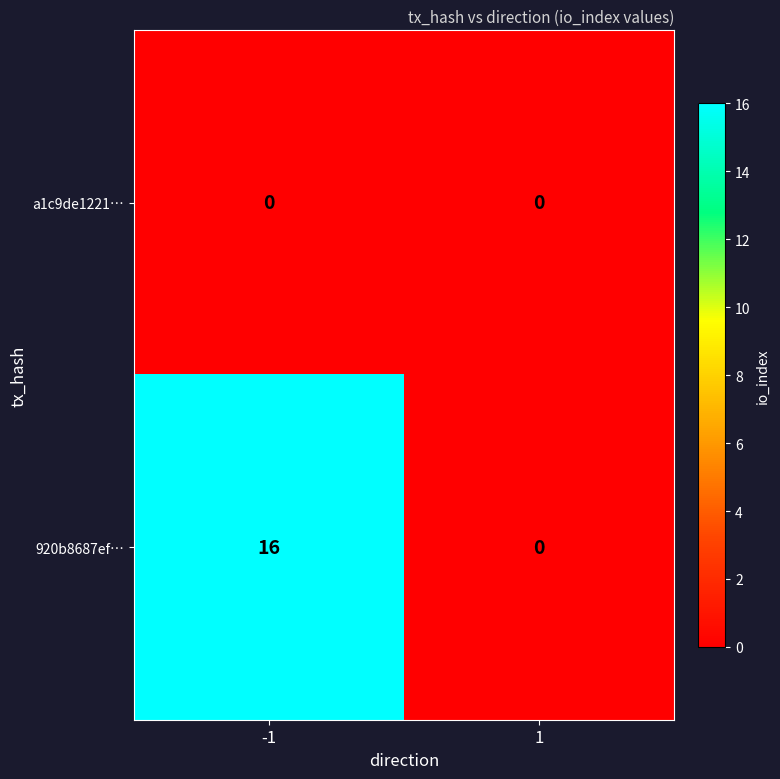

Which series changed the most between -1 and 1?

920b8687ef…